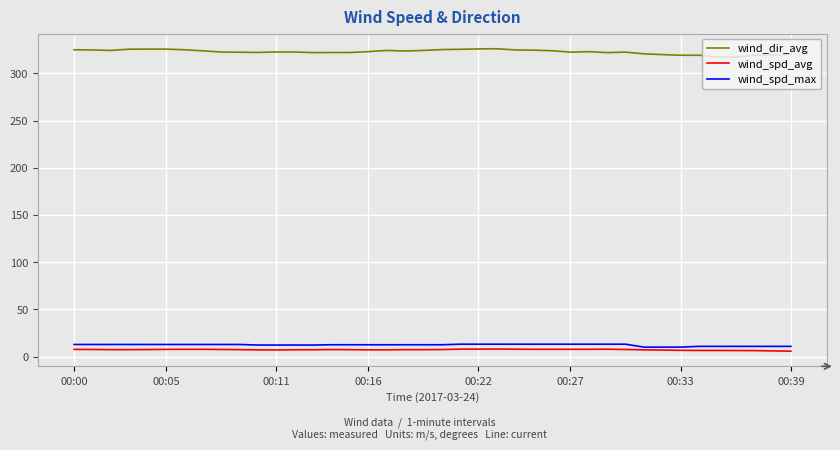

What is the maximum value for wind_spd_max?

13.2